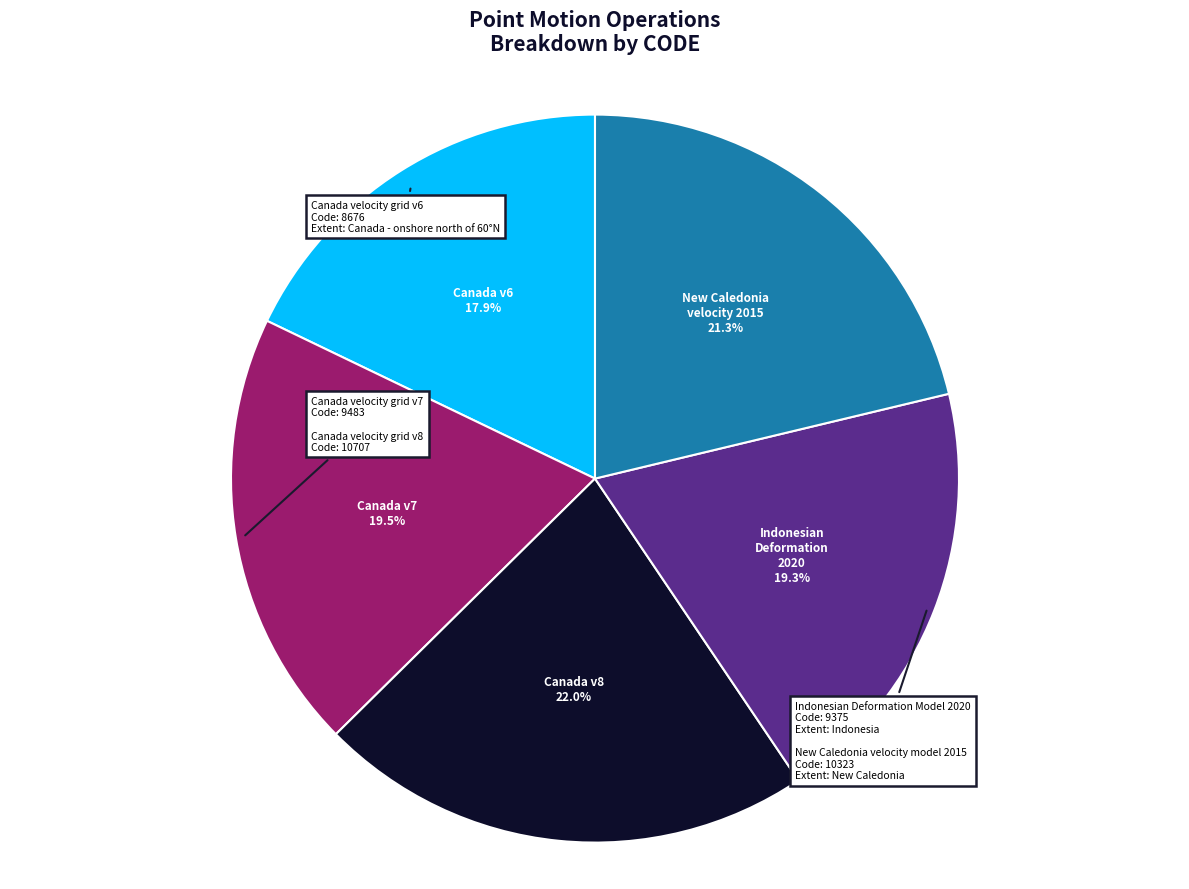

Is there any slice that represents more than half of the pie?

No